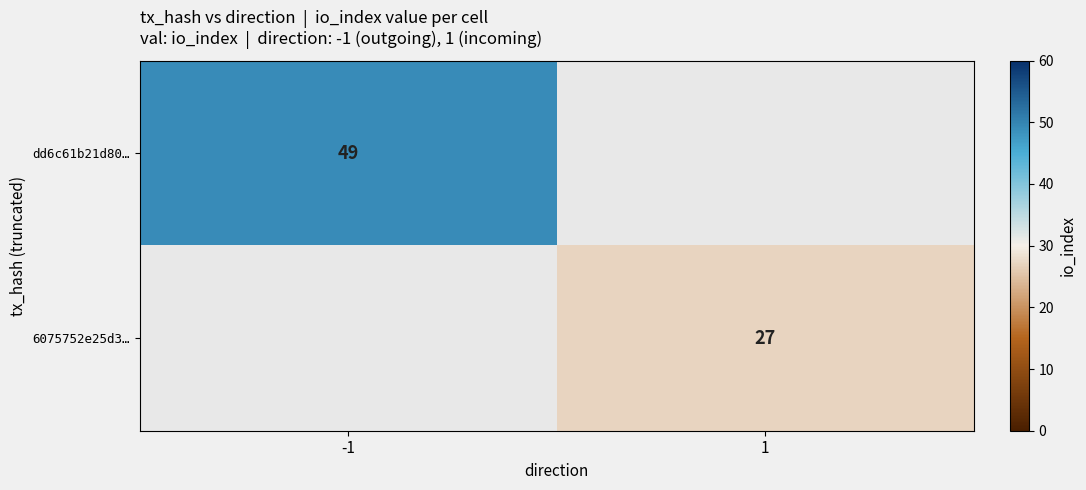

True or false: dd6c61b21d80… has a value of 33 at -1.

False